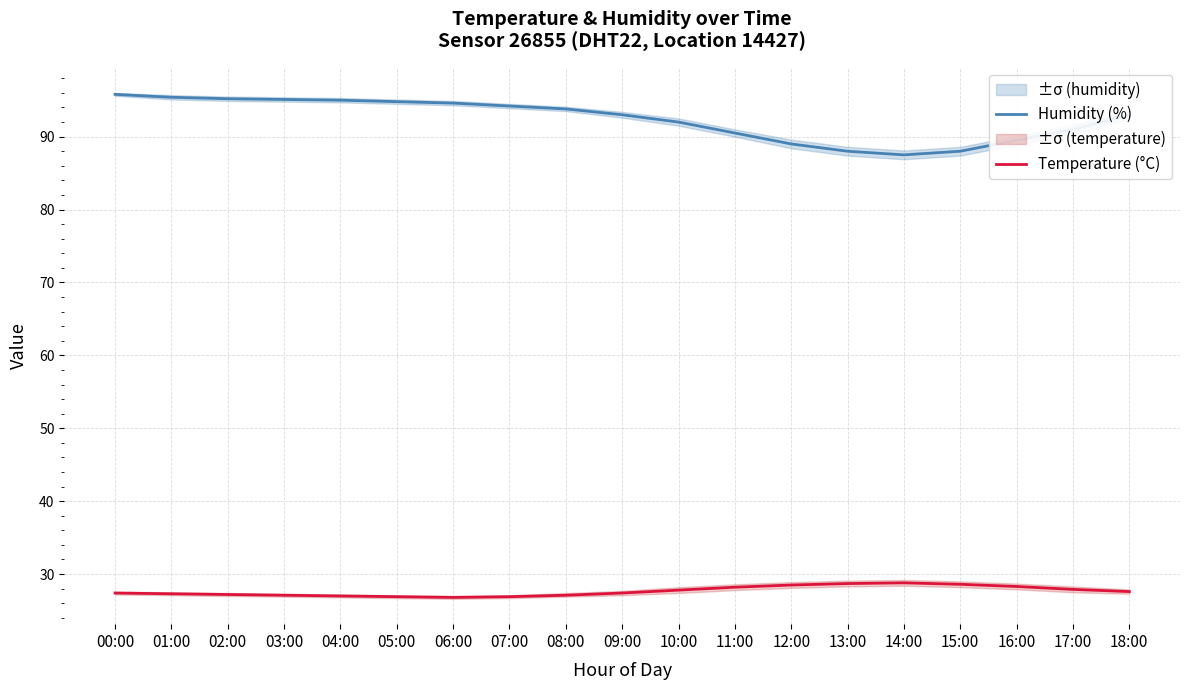

True or false: Humidity (%) and Temperature (°C) cross at least once.

False